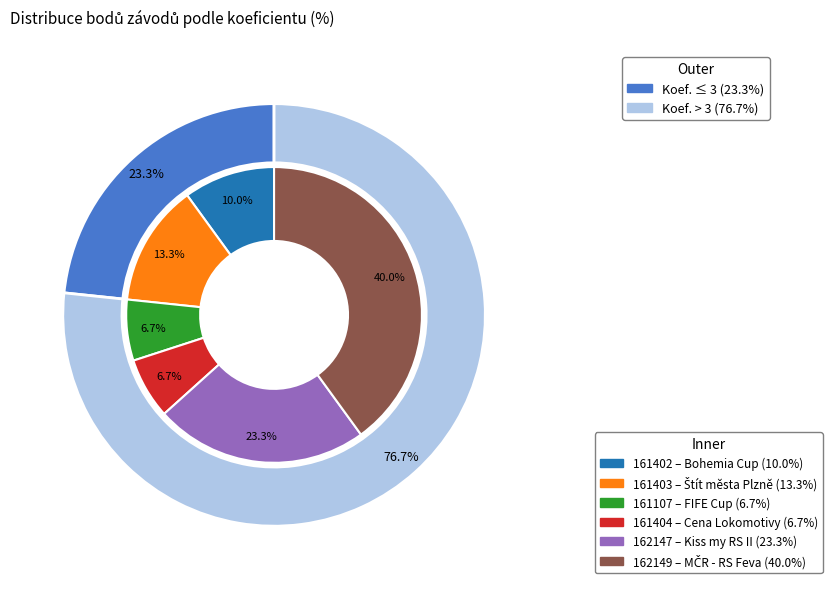

To the nearest percent, what is the combined percentage of 162149 and 161107?

47%